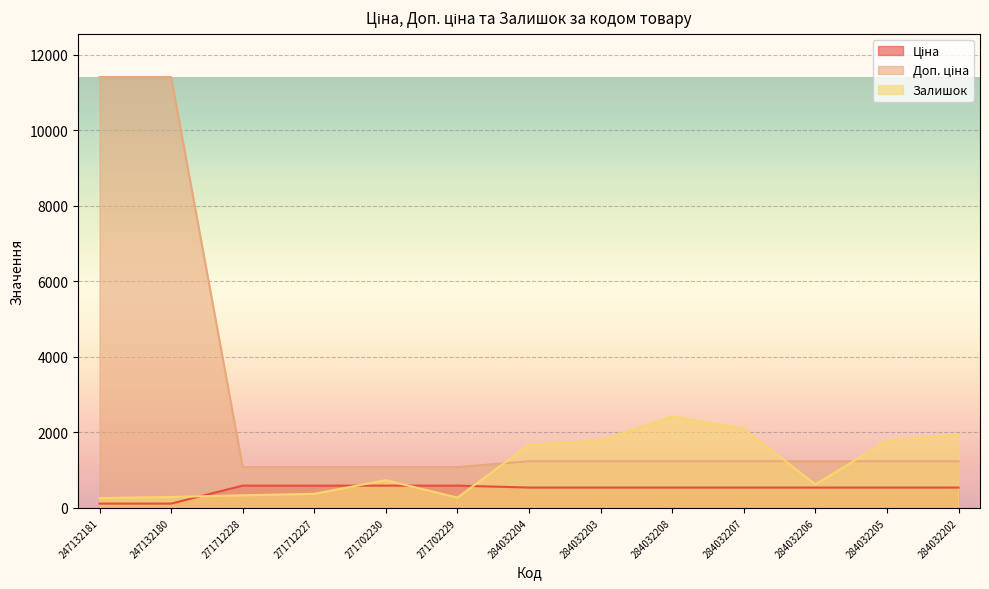

What is the maximum value for Ціна?

589.9